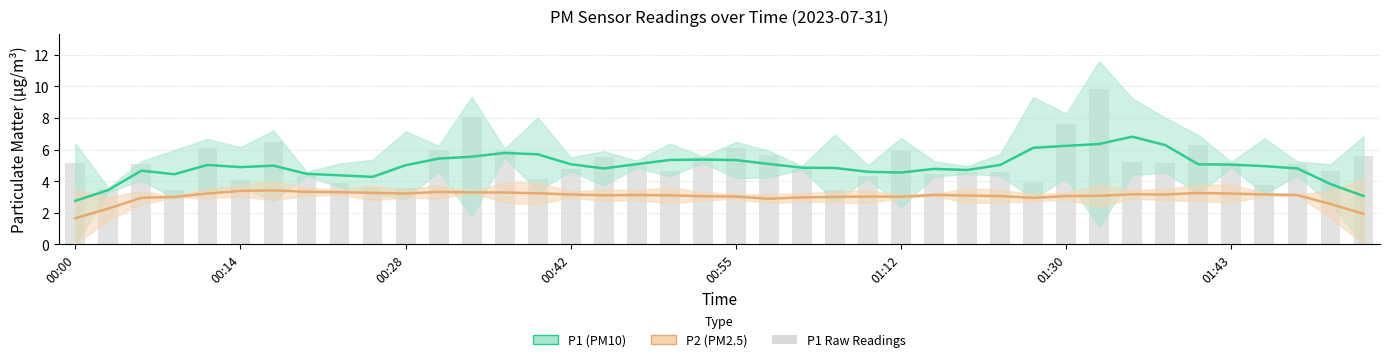

How many values in the P2 (PM2.5) series are below 3?

8